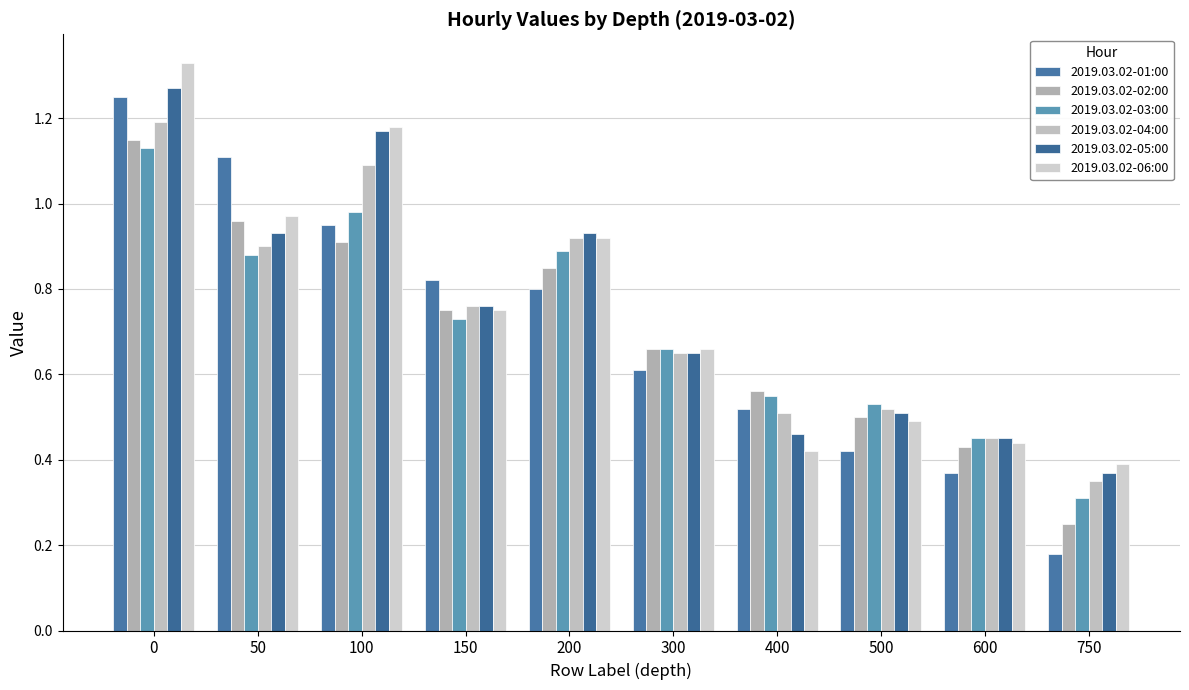

How many bars are there in total?

60